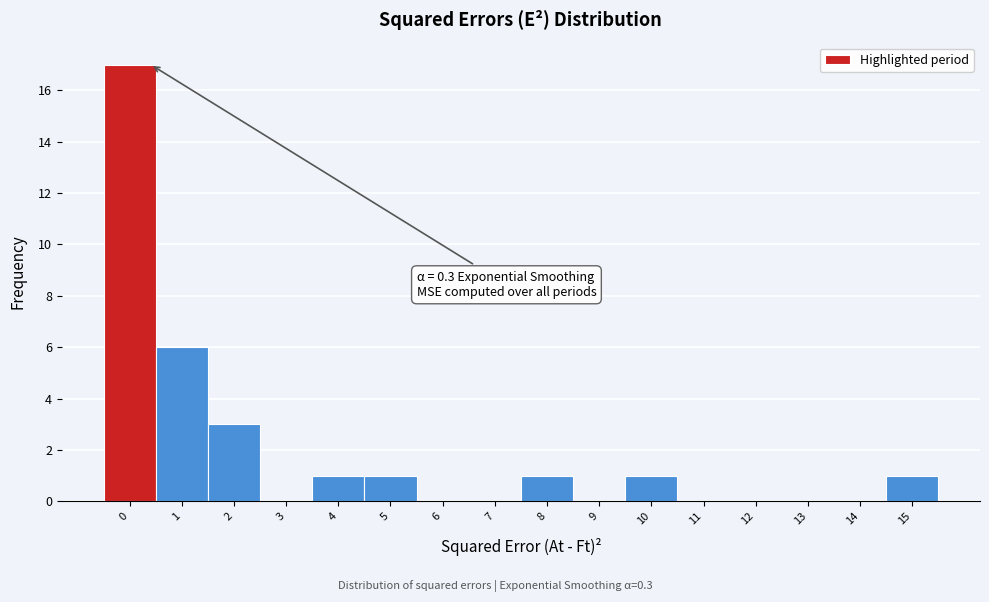

Reading left to right, list all the values displayed in this chart.

0=17	1=6	2=3	3=0	4=1	5=1	6=0	7=0	8=1	9=0	10=1	11=0	12=0	13=0	14=0	15=1